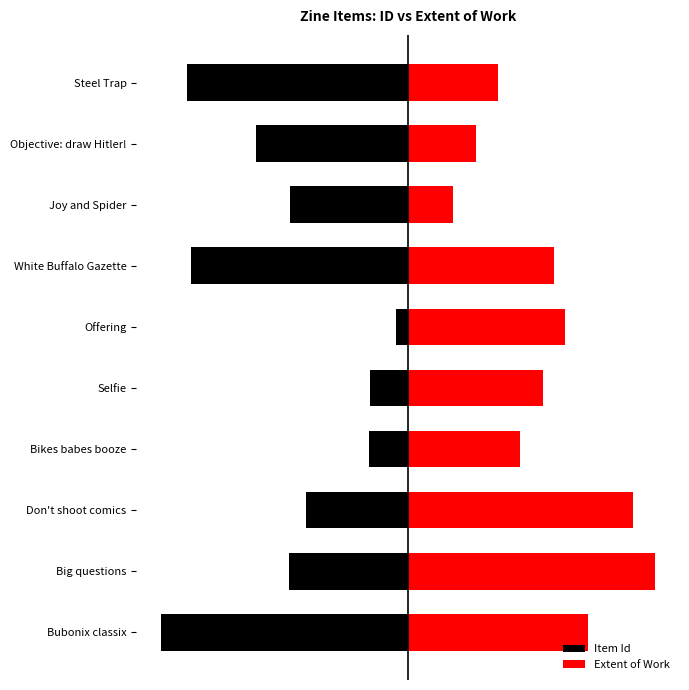

The value of Item Id at Bikes babes booze is -9.5. True or false?

True